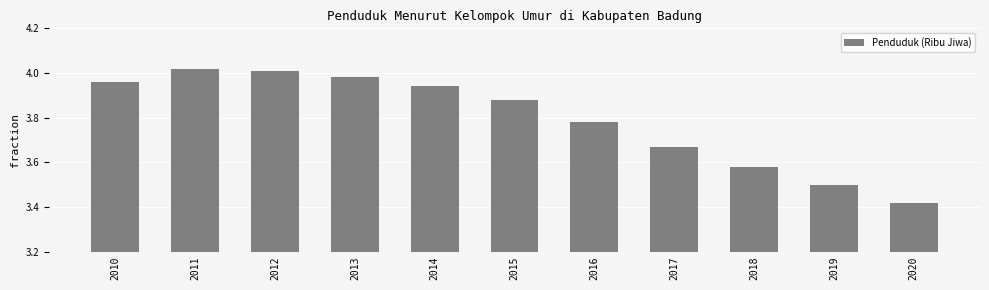

Where is the data nearest to the value 3?

2020